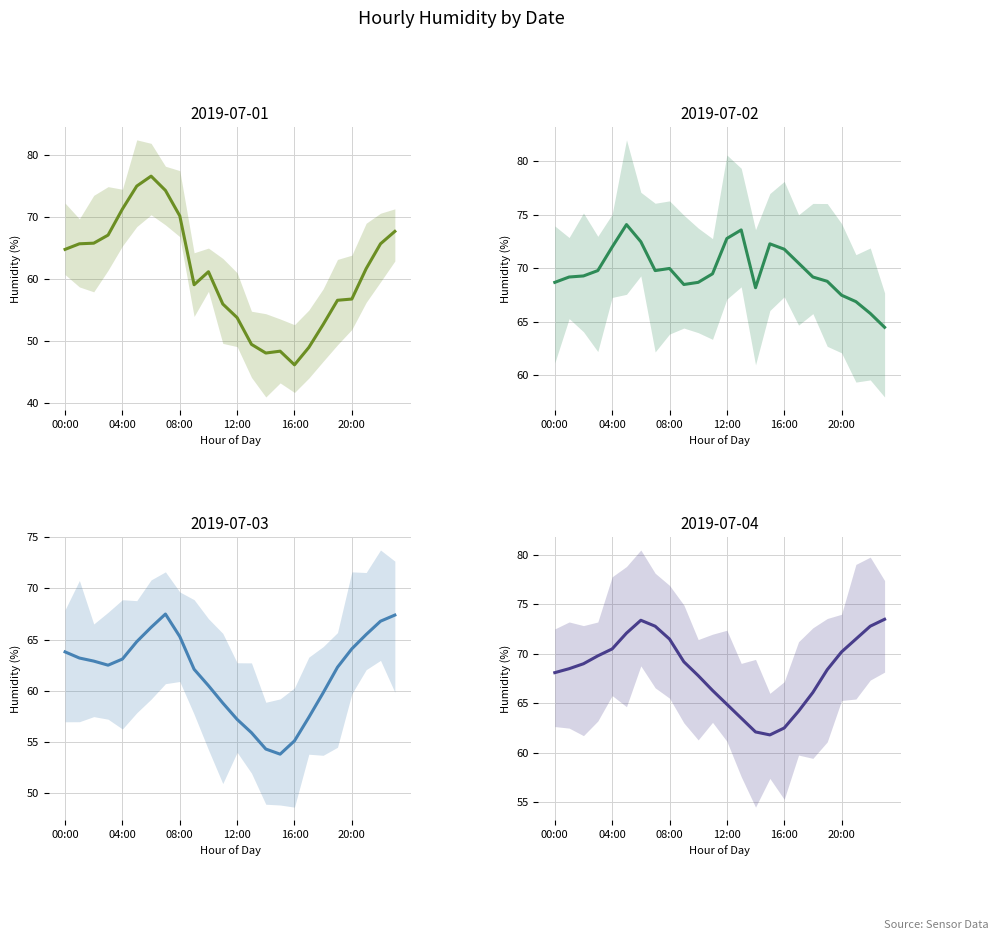

Rank the categories by 2019-07-02 value from highest to lowest.

05:00, 13:00, 12:00, 06:00, 15:00, 04:00, 16:00, 17:00, 08:00, 03:00, 07:00, 11:00, 02:00, 01:00, 18:00, 19:00, 00:00, 10:00, 09:00, 14:00, 20:00, 21:00, 22:00, 23:00